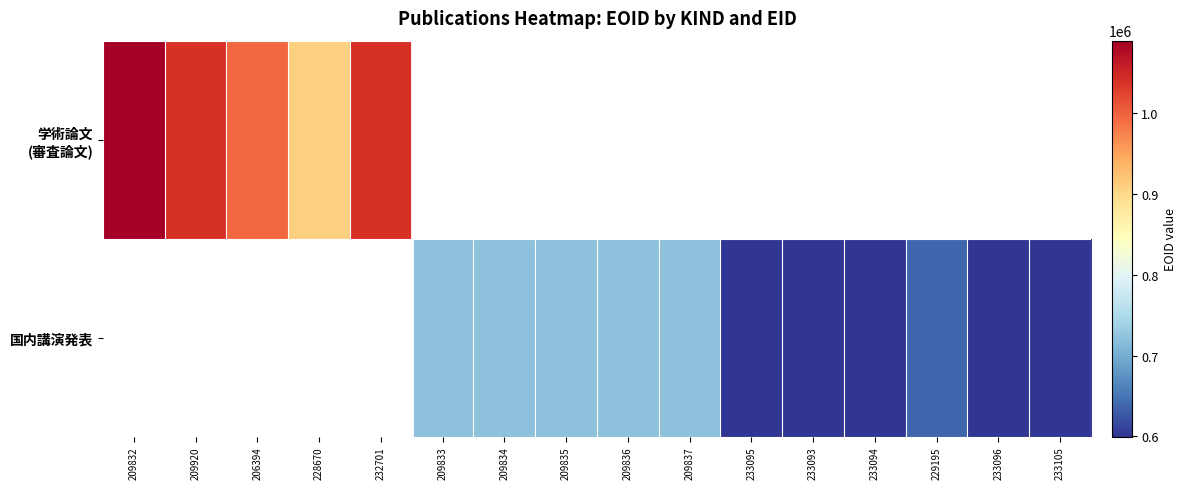

How many values in 学術論文 (審査論文) are above zero?

5